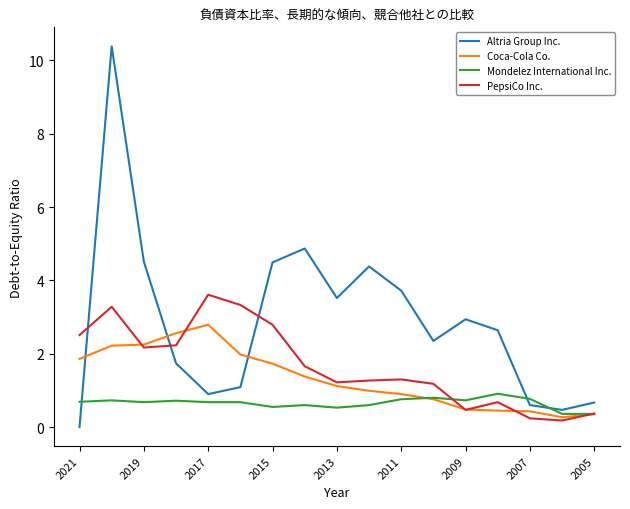

Which series ends up on top after the final intersection of Coca-Cola Co. and Altria Group Inc.?

Altria Group Inc.